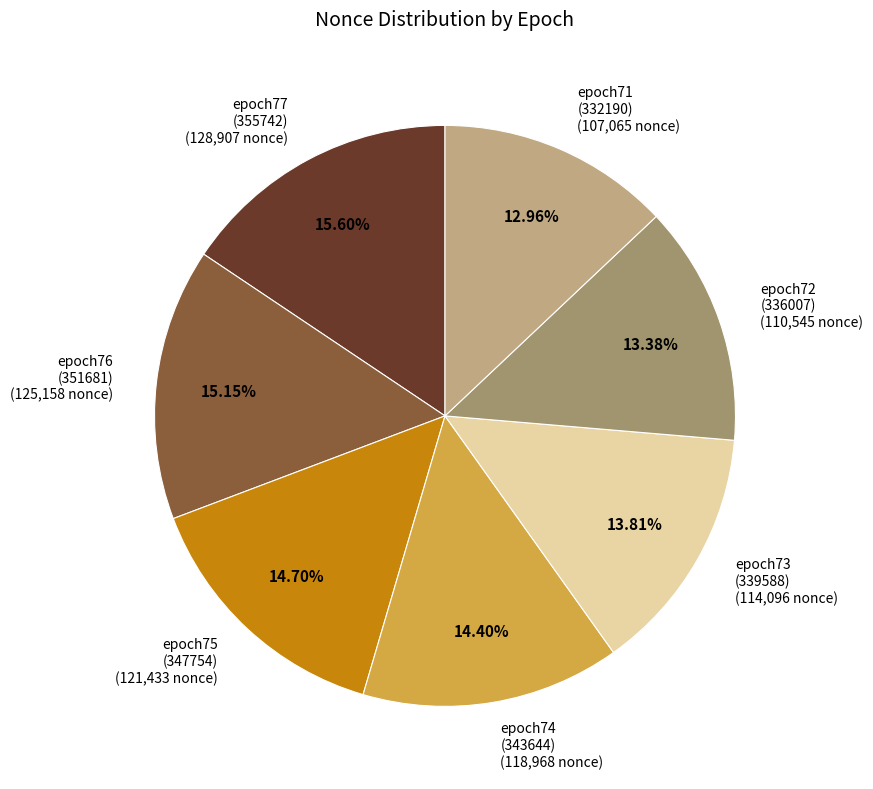

Do epoch75 (347754) (121,433 nonce) and epoch73 (339588) (114,096 nonce) together represent more than half of the pie?

No